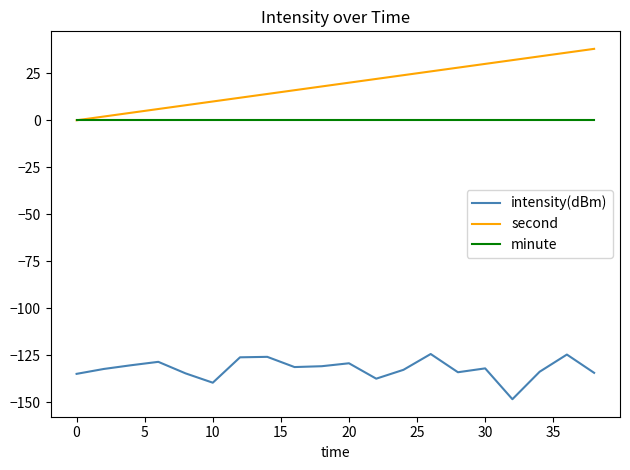

Which series has the largest total across all categories?

second